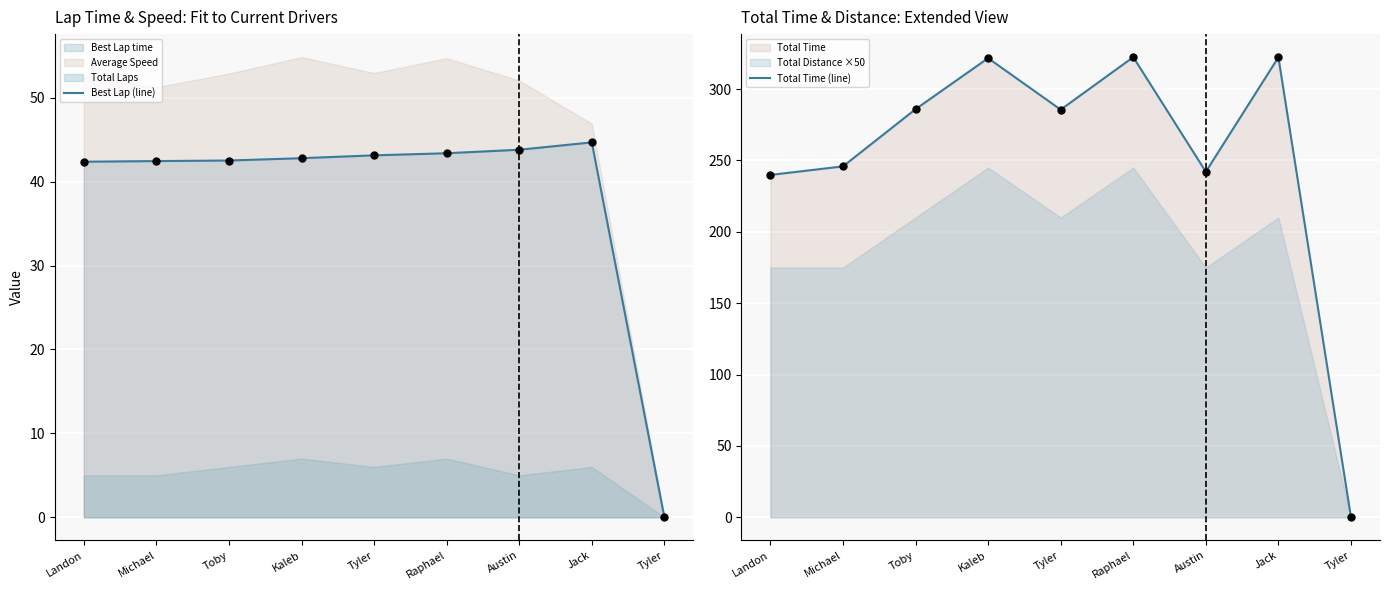

Which series reaches the minimum Y coordinate?

Best Lap (line)